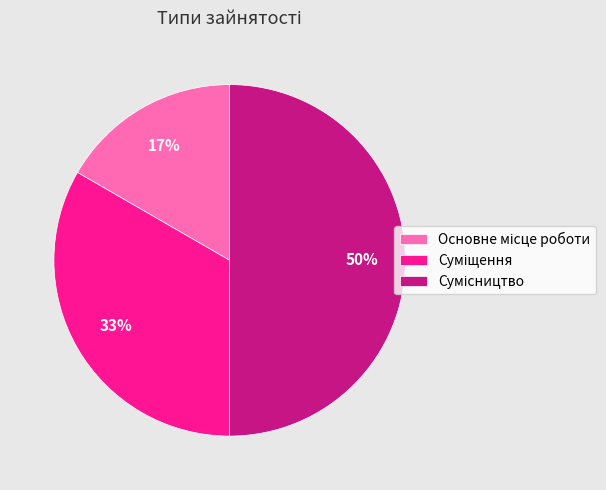

To the nearest percent, what is the average slice percentage?

33%